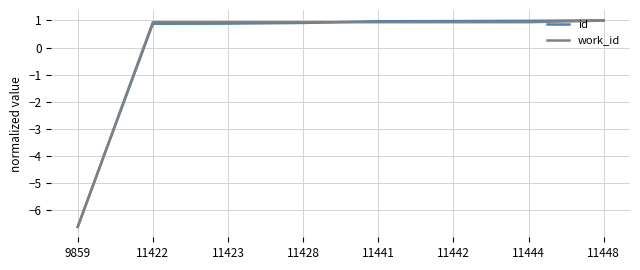

What is the greatest value displayed?

1.0